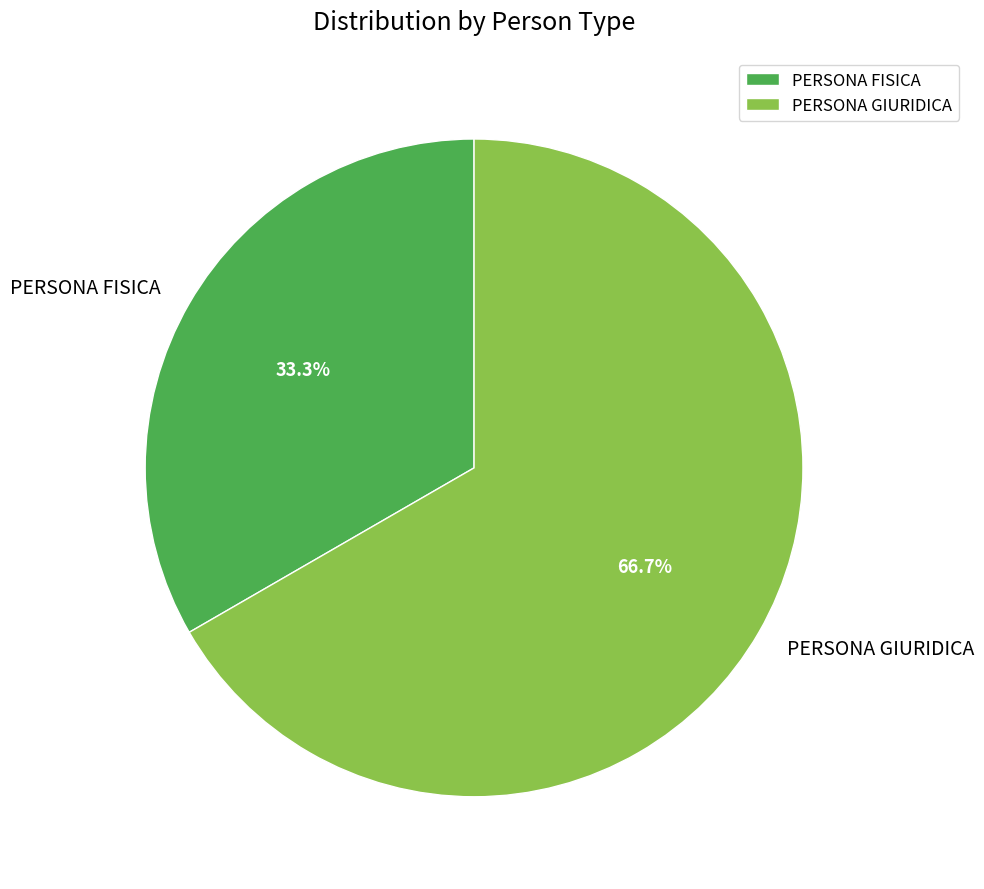

How many slices are in this pie chart?

2